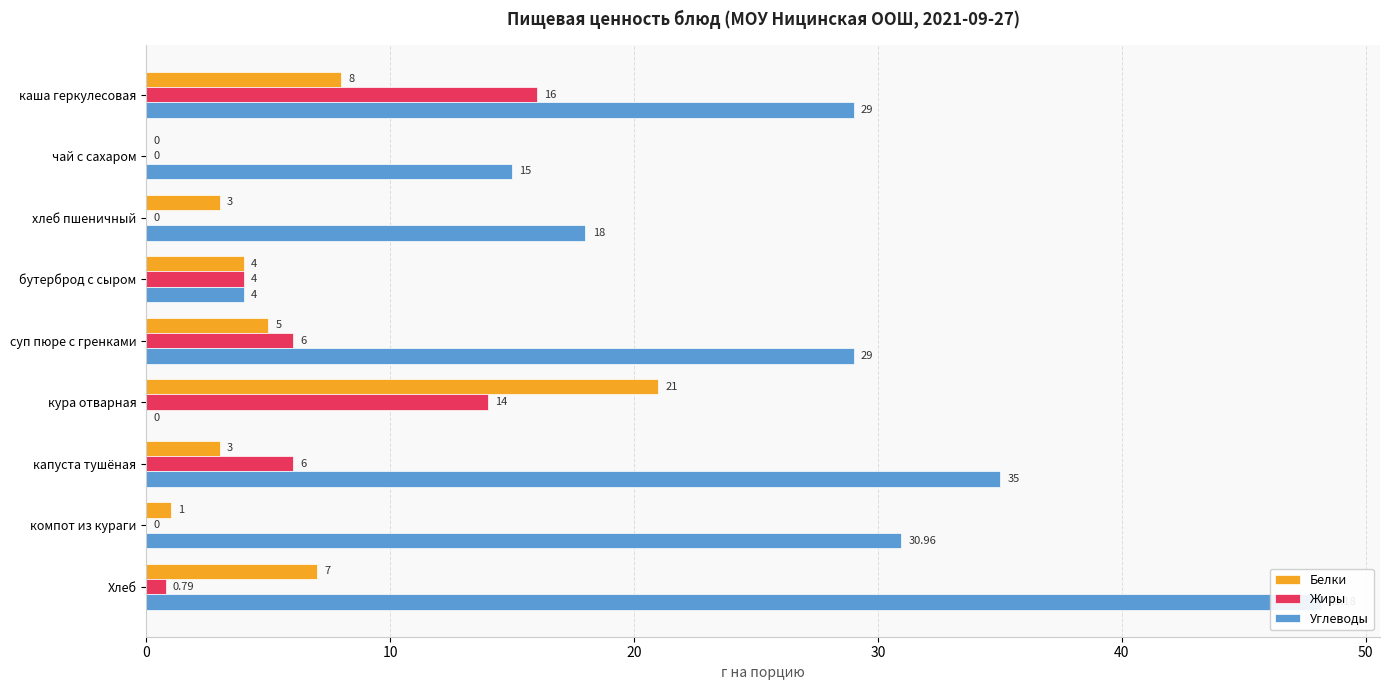

The Жиры series shows 9.1 at чай с сахаром. True or false?

False